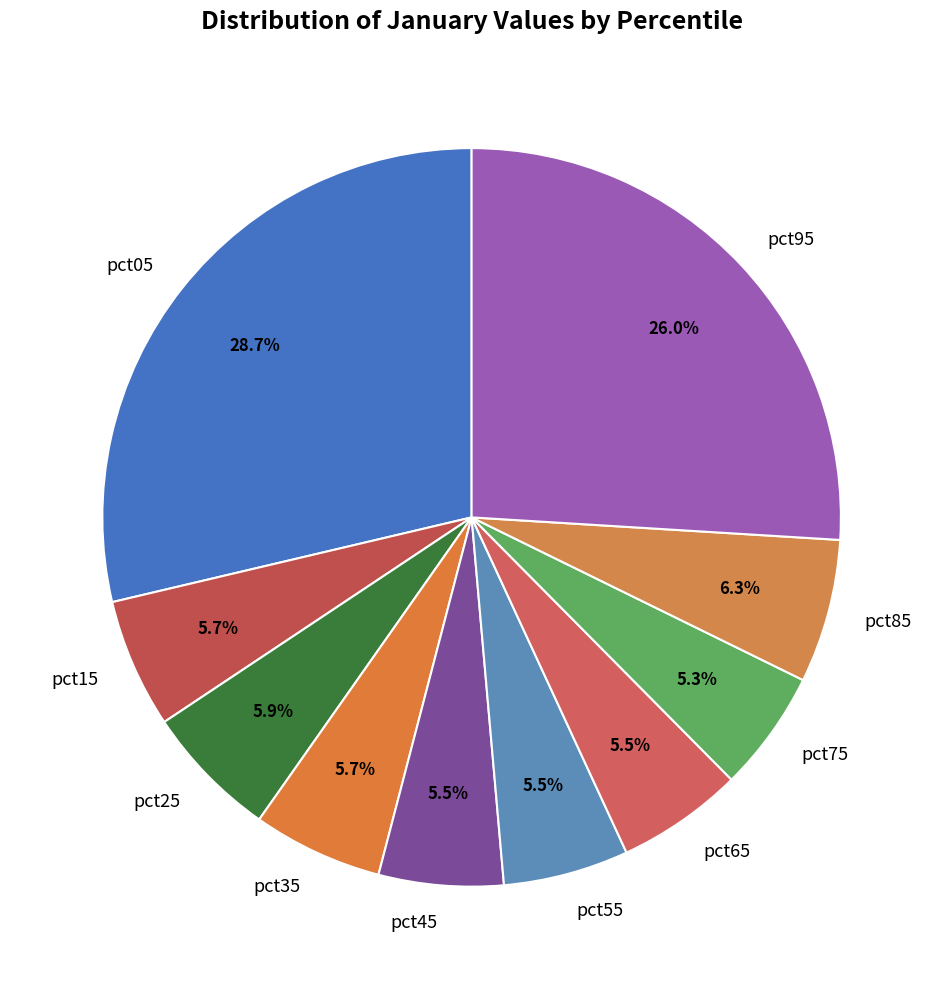

To the nearest percent, what portion does pct75 represent?

5%